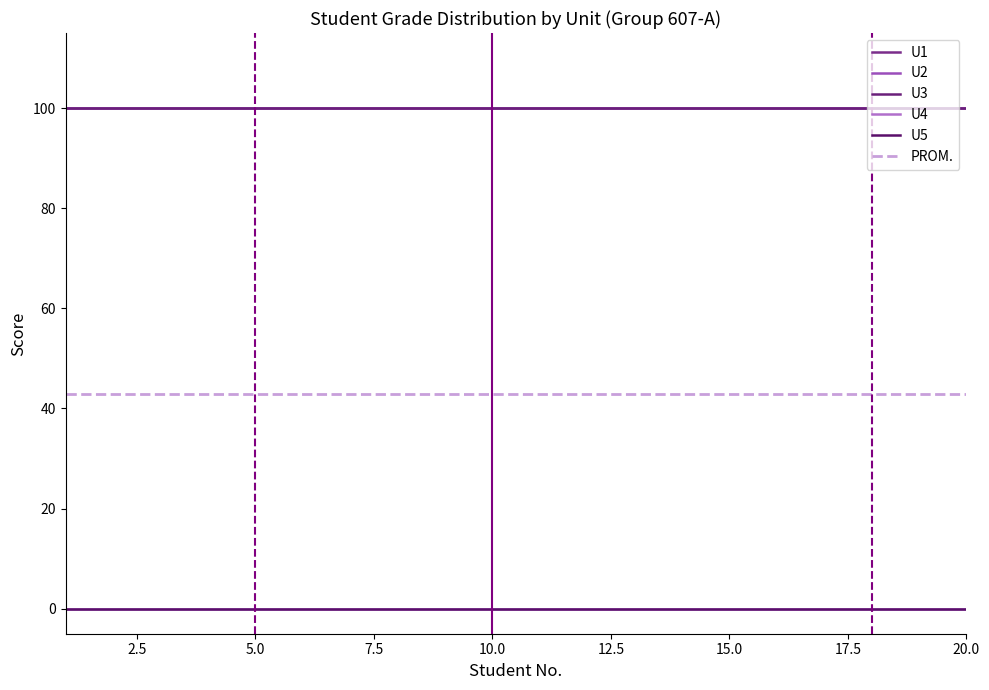

Reading left to right, list all the values displayed in this chart.

U1: 100.0	100.0	100.0	100.0	100.0	100.0	100.0	100.0	100.0	100.0	100.0	100.0	100.0	100.0	100.0	100.0	100.0	100.0	100.0	100.0
U2: 100.0	100.0	100.0	100.0	100.0	100.0	100.0	100.0	100.0	100.0	100.0	100.0	100.0	100.0	100.0	100.0	100.0	100.0	100.0	100.0
U3: 100.0	100.0	100.0	100.0	100.0	100.0	100.0	100.0	100.0	100.0	100.0	100.0	100.0	100.0	100.0	100.0	100.0	100.0	100.0	100.0
U4: 0.0	0.0	0.0	0.0	0.0	0.0	0.0	0.0	0.0	0.0	0.0	0.0	0.0	0.0	0.0	0.0	0.0	0.0	0.0	0.0
U5: 0.0	0.0	0.0	0.0	0.0	0.0	0.0	0.0	0.0	0.0	0.0	0.0	0.0	0.0	0.0	0.0	0.0	0.0	0.0	0.0
PROM.: 42.9	42.9	42.9	42.9	42.9	42.9	42.9	42.9	42.9	42.9	42.9	42.9	42.9	42.9	42.9	42.9	42.9	42.9	42.9	42.9